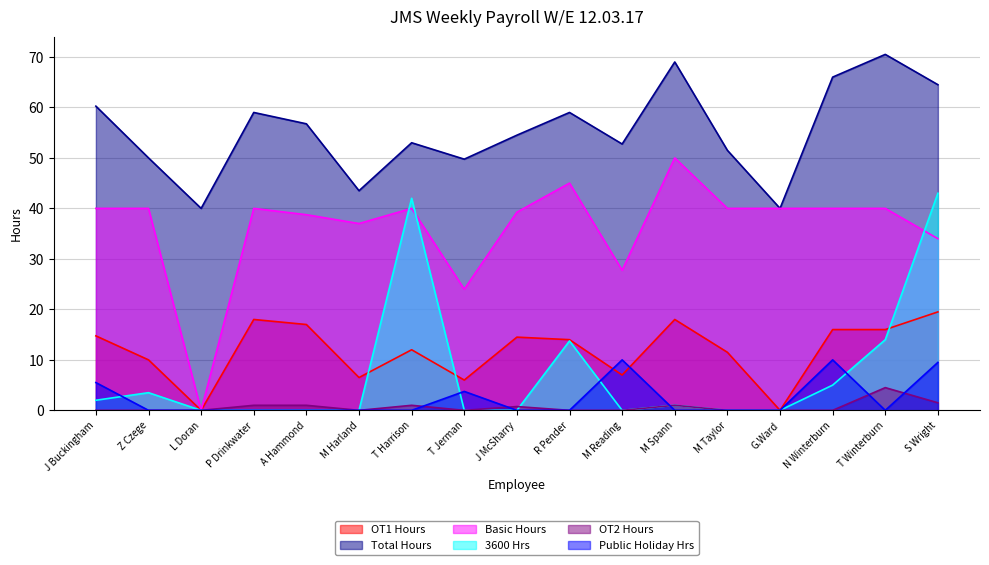

What are all the series names shown in the legend?

OT1 Hours, Total Hours, Basic Hours, 3600 Hrs, OT2 Hours, Public Holiday Hrs